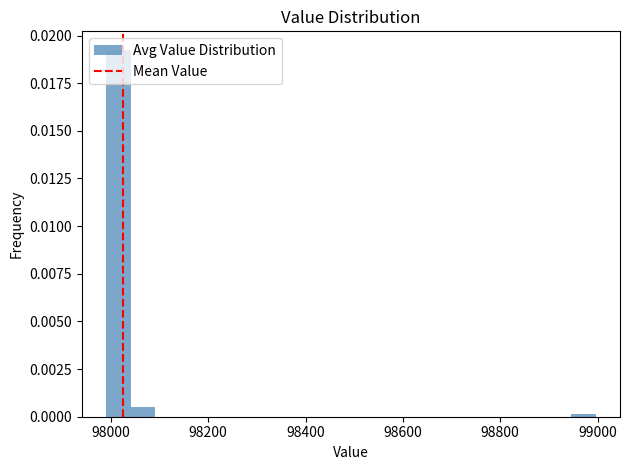

Read against the x-axis, roughly where is the centre of the tallest bar?

98020